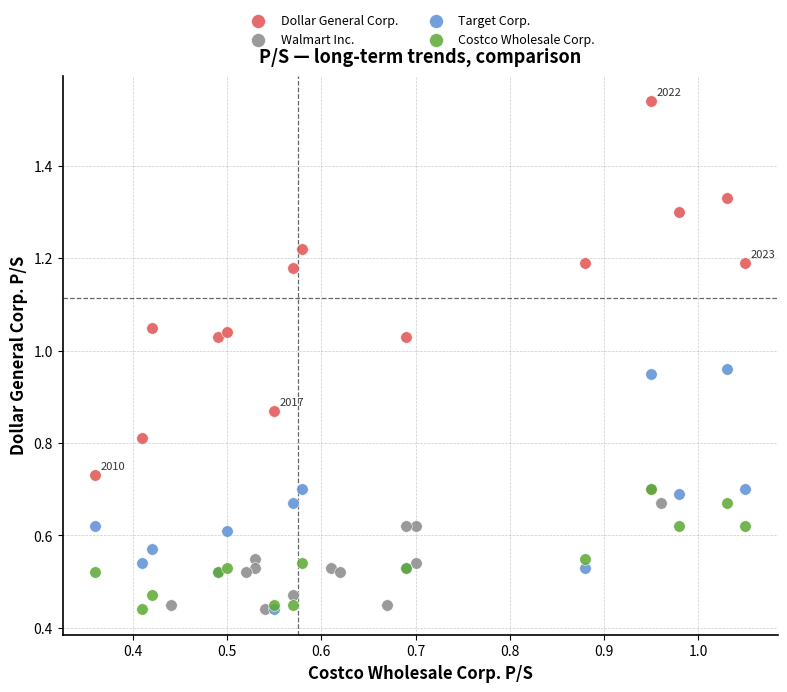

What are all the series names shown in the legend?

Dollar General Corp., Walmart Inc., Target Corp., Costco Wholesale Corp.